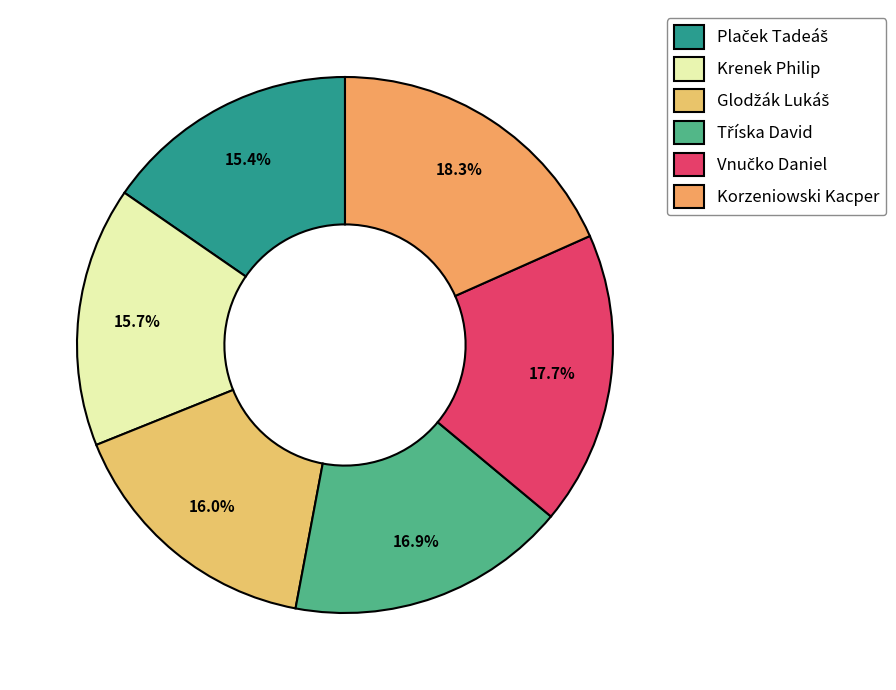

Count the number of slices in the pie.

6